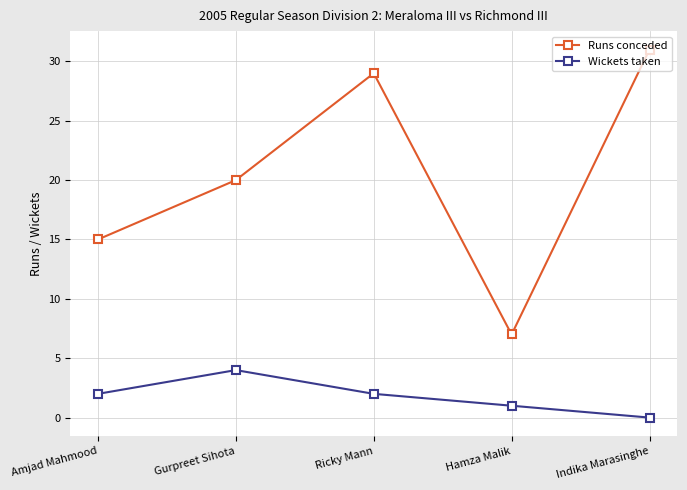

What is the difference between the highest and lowest values at Gurpreet Sihota?

16